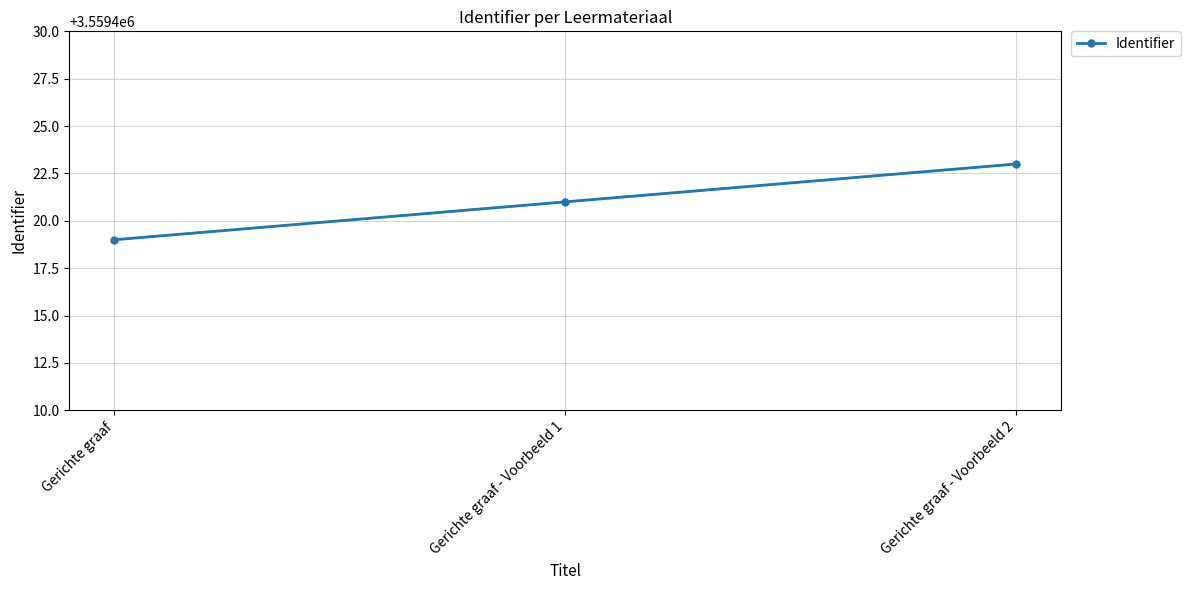

Which category has the lowest value across all series?

Gerichte graaf